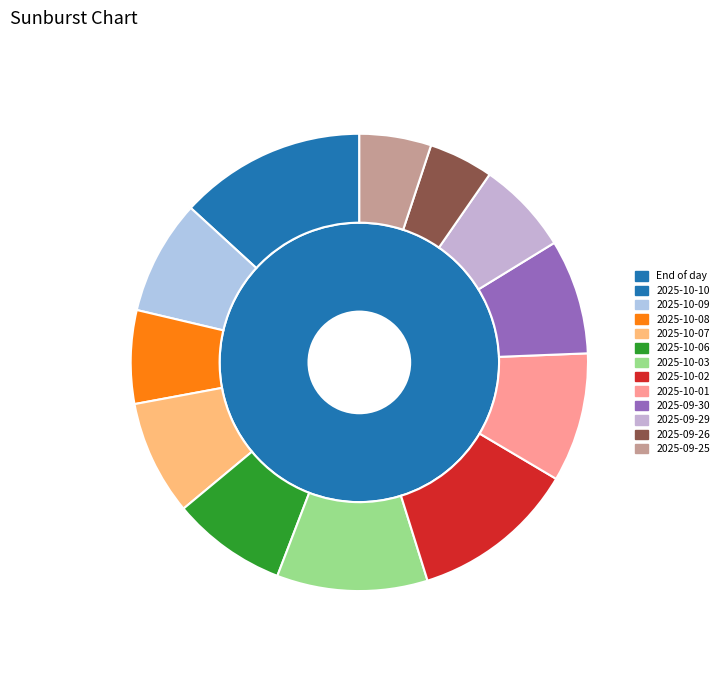

Rank the categories by value from lowest to highest.

2025-09-26, 2025-09-25, 2025-10-08, 2025-09-29, 2025-10-09, 2025-10-07, 2025-10-06, 2025-09-30, 2025-10-01, 2025-10-03, 2025-10-02, 2025-10-10